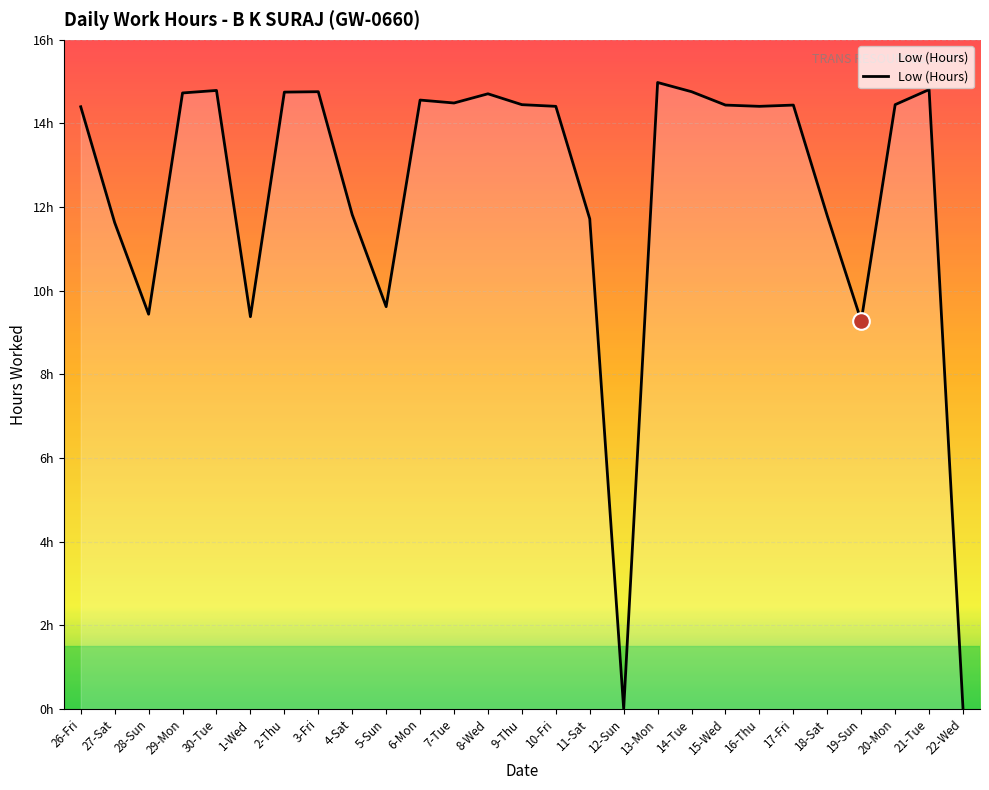

Does the chart have visible grid lines?

Yes